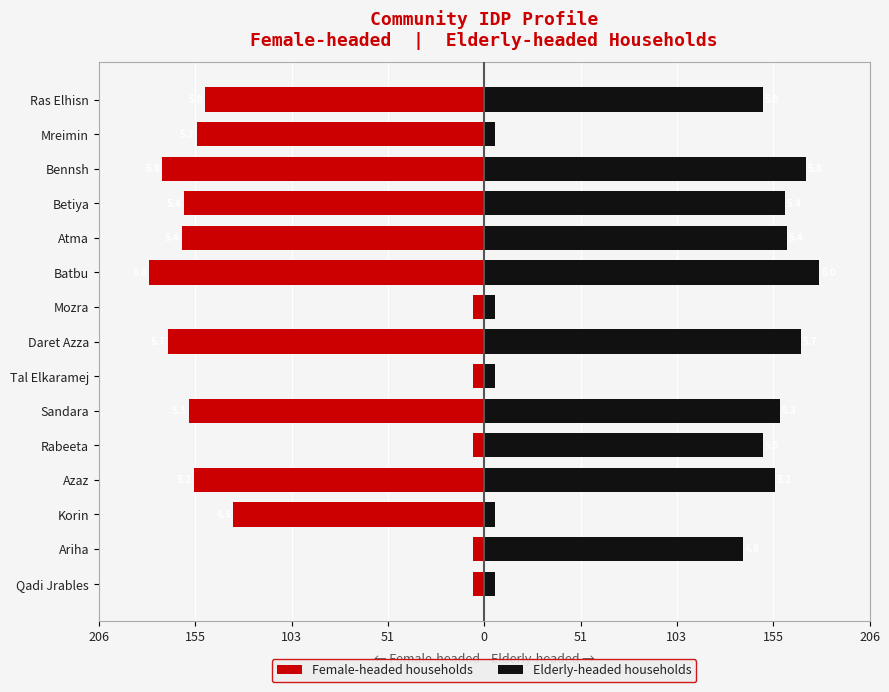

What is the sum of all Female-headed households values?

-1631.4